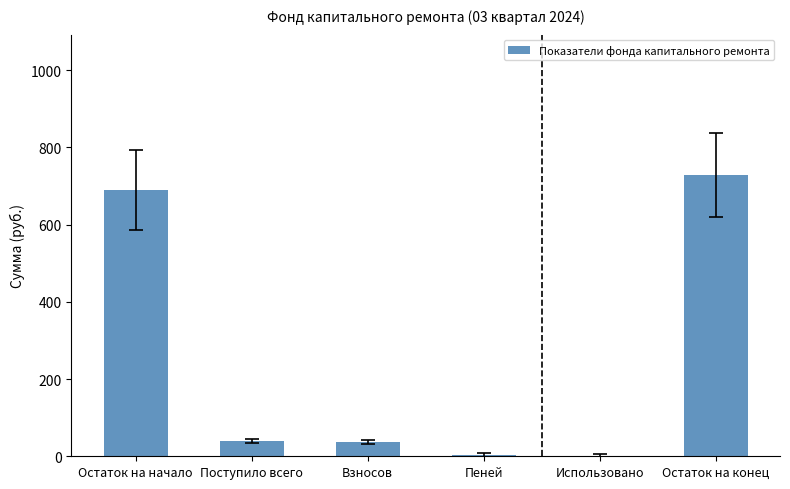

At which label is the value closest to 364?

Поступило всего